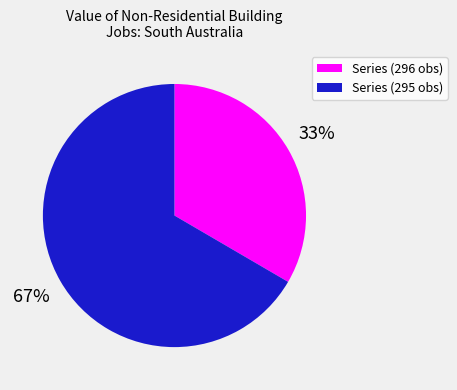

To the nearest percent, what is the average slice percentage?

50%